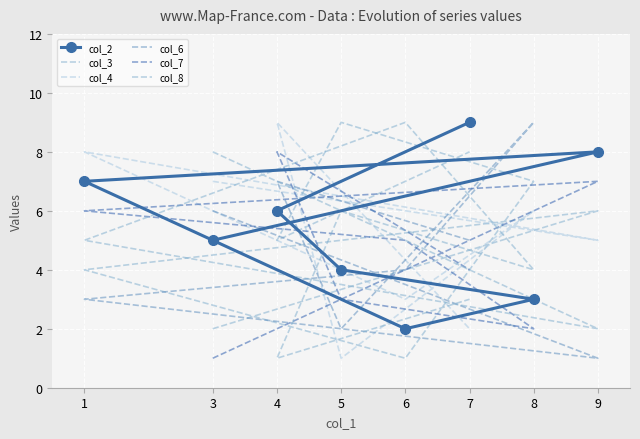

At 5, list the series in order from smallest to largest.

col_4, col_6, col_7, col_2, col_8, col_3